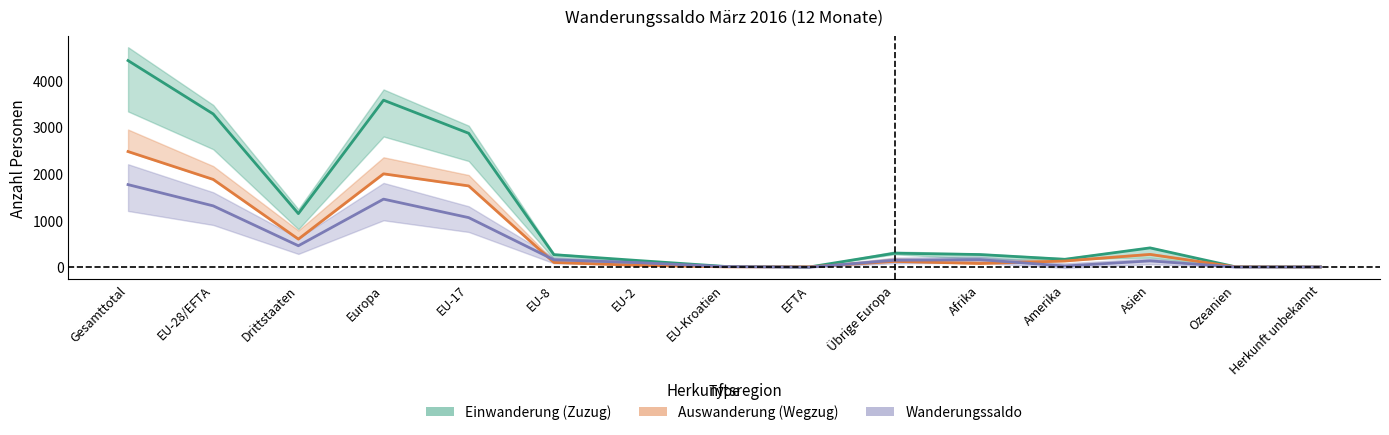

At which category does the chart reach its minimum across all series?

EFTA